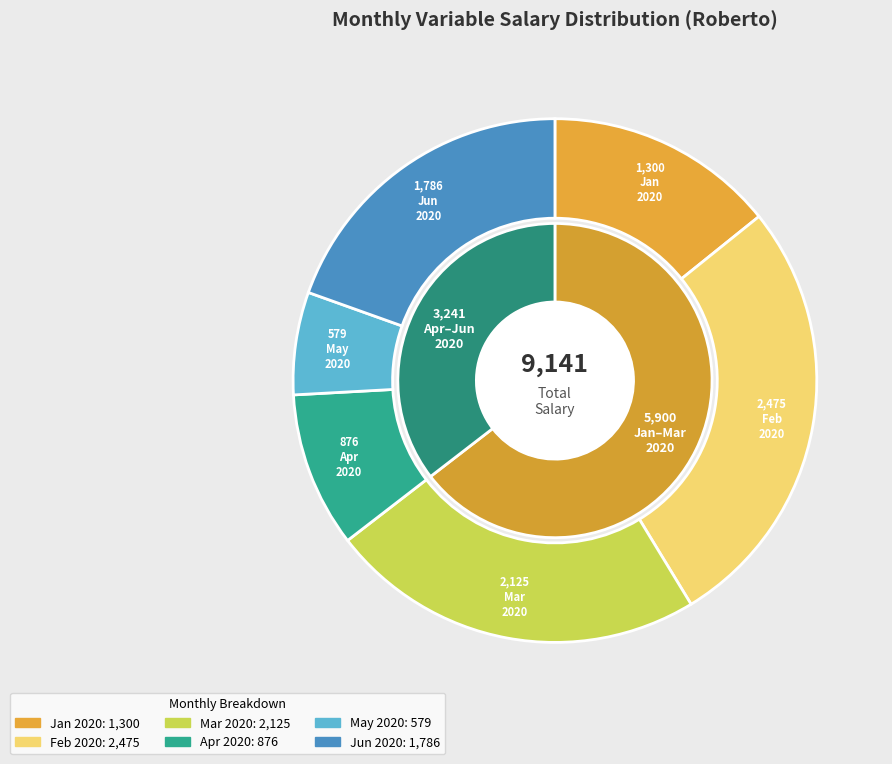

How many segments does this pie chart have?

6